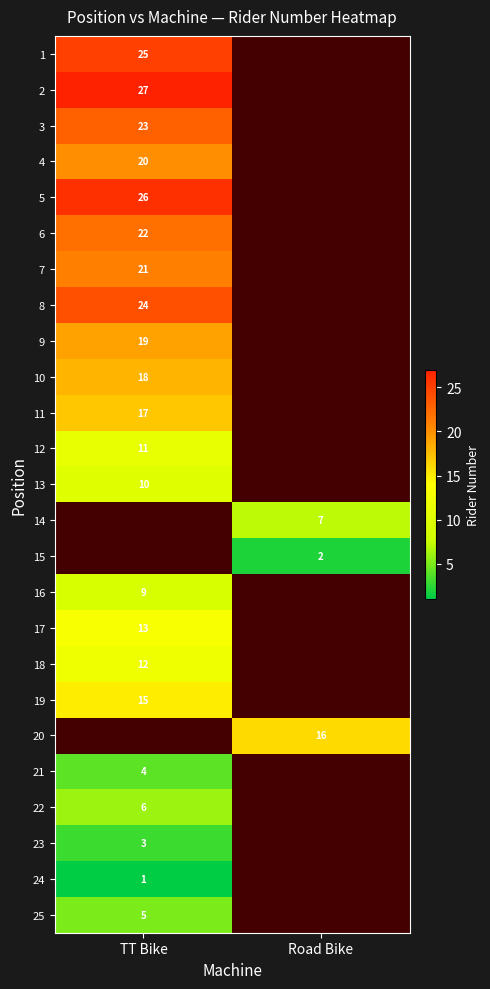

Is the value of 5 at TT Bike greater than the value of 21 at TT Bike?

Yes